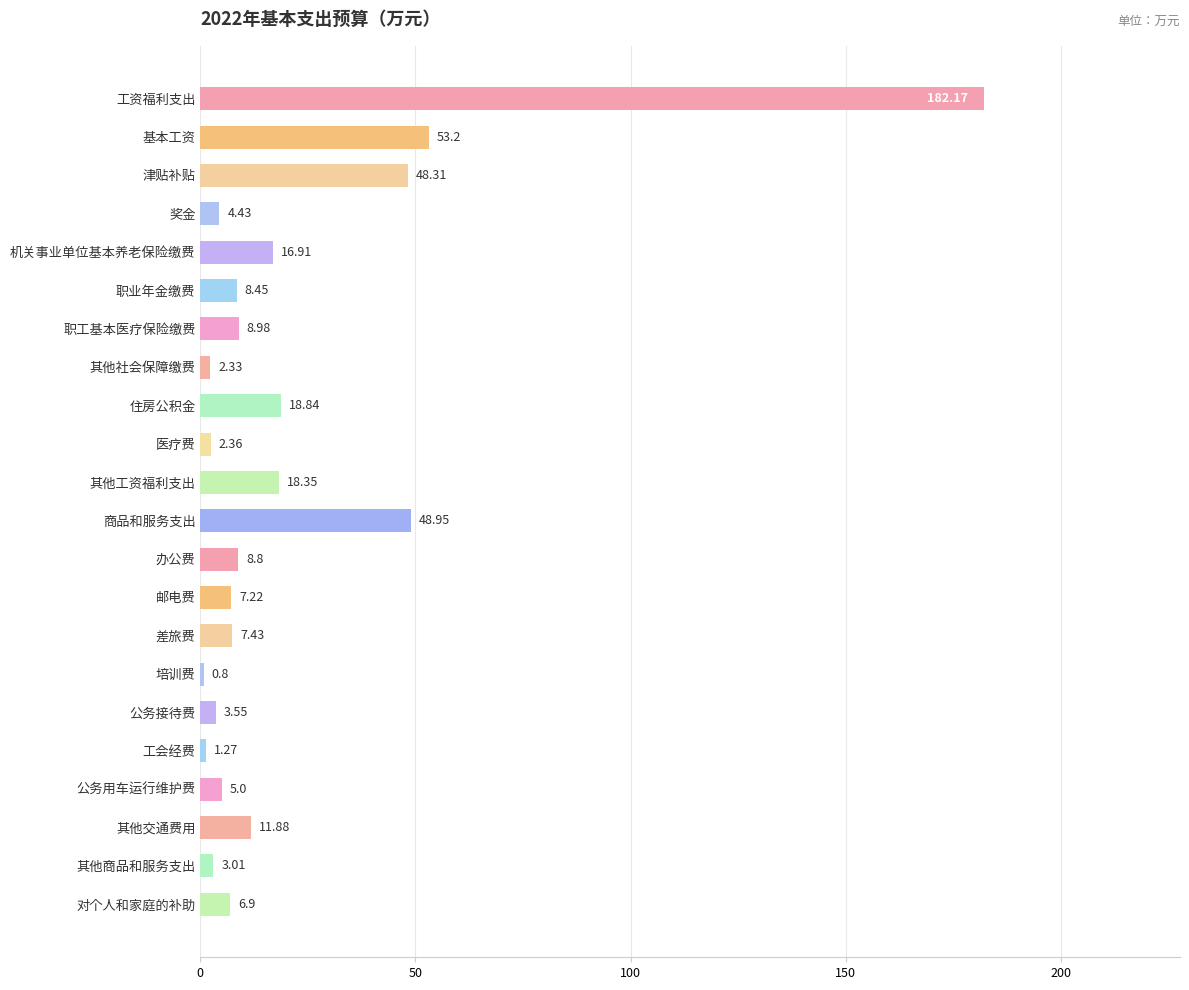

What is the label of the 6th bar from the bottom?

公务接待费